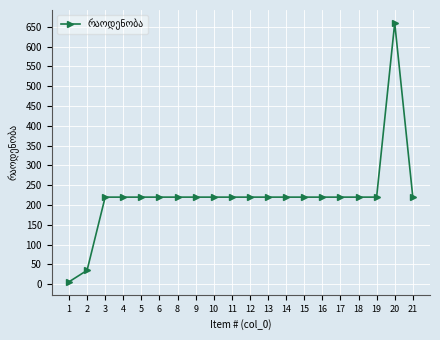

Reading left to right, extract all data points from this chart.

1=6	2=35	3=220	4=220	5=220	6=220	8=220	9=220	10=220	11=220	12=220	13=220	14=220	15=220	16=220	17=220	18=220	19=220	20=660	21=220